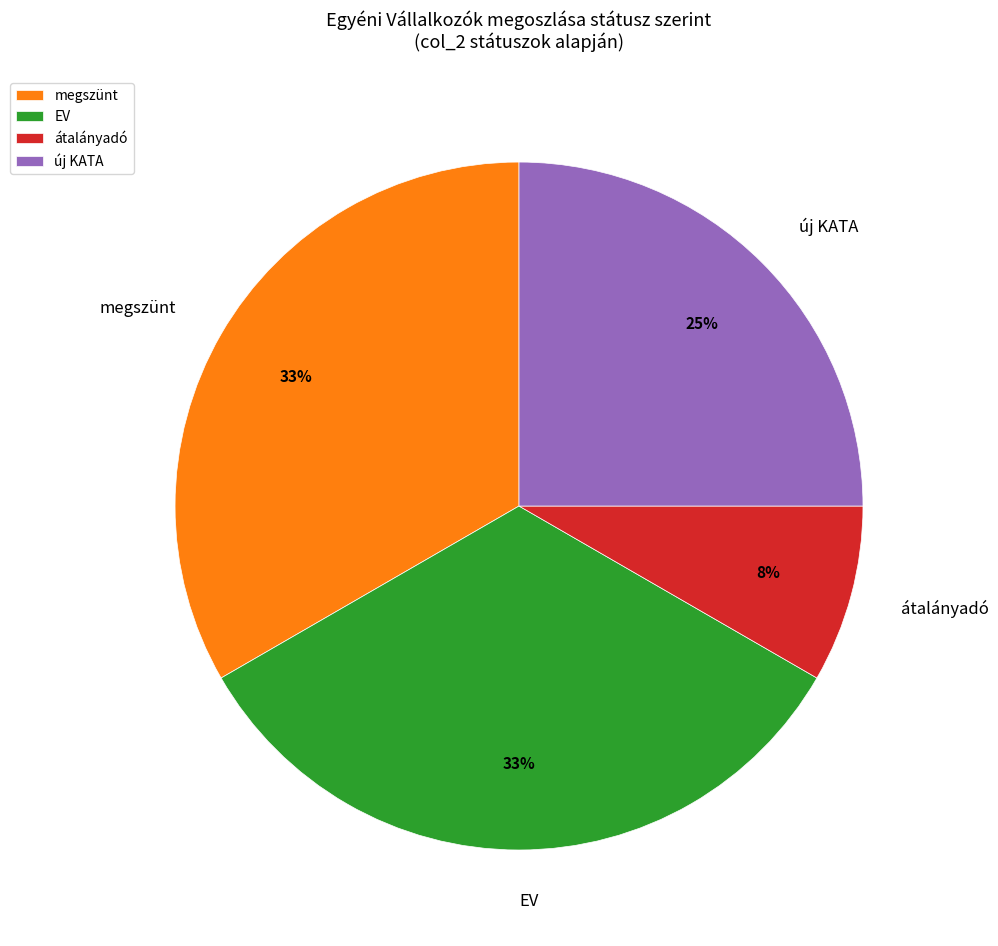

Count the number of slices in the pie.

4